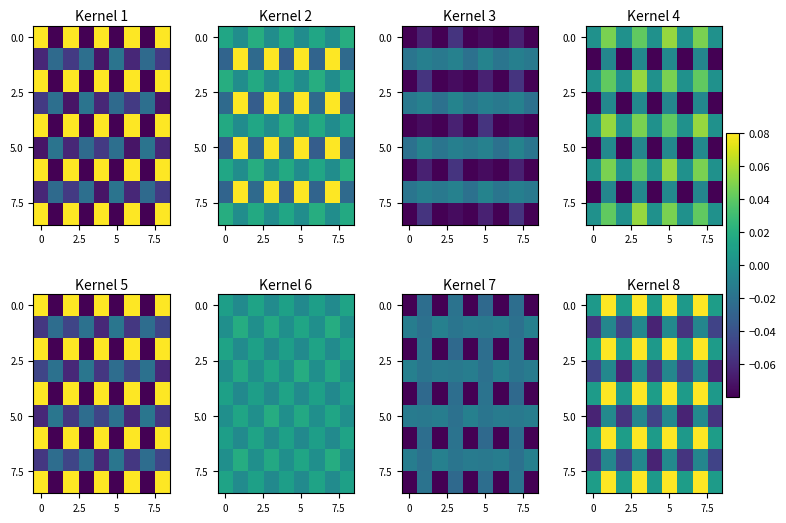

At which category does the chart reach its peak across all series?

5